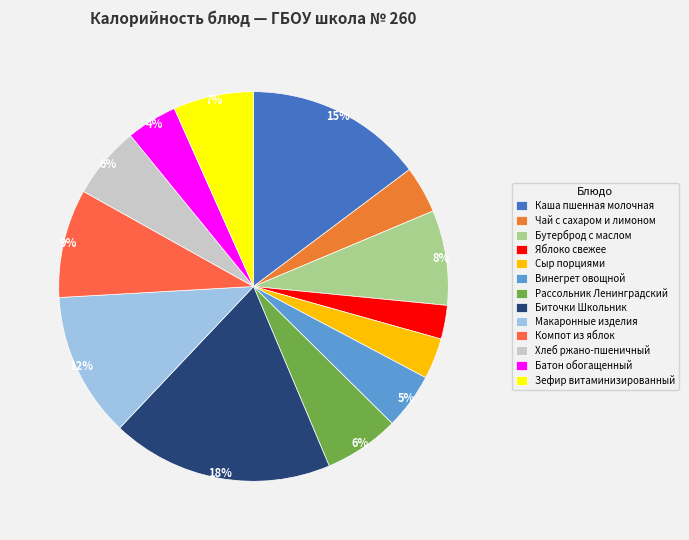

The Батон обогащенный slice represents 4% of the pie. True or false?

True